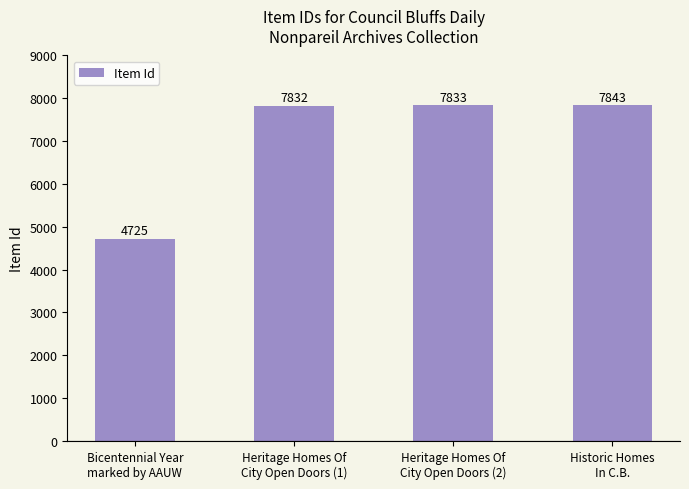

How many data points does each series have?

4